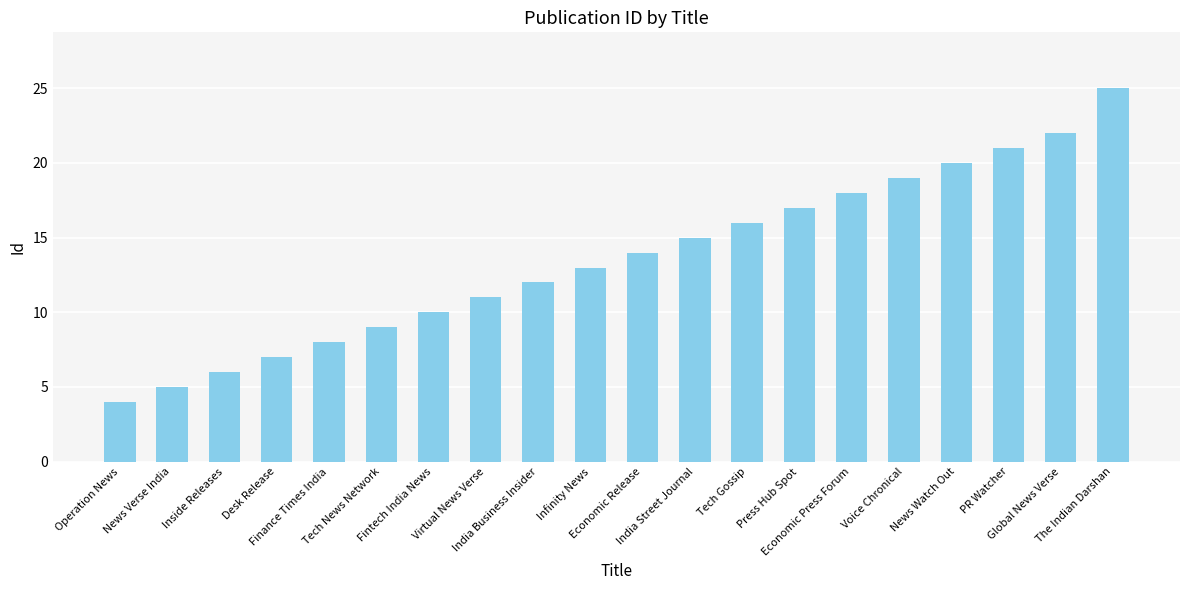

Which has a higher value, PR Watcher or The Indian Darshan?

The Indian Darshan